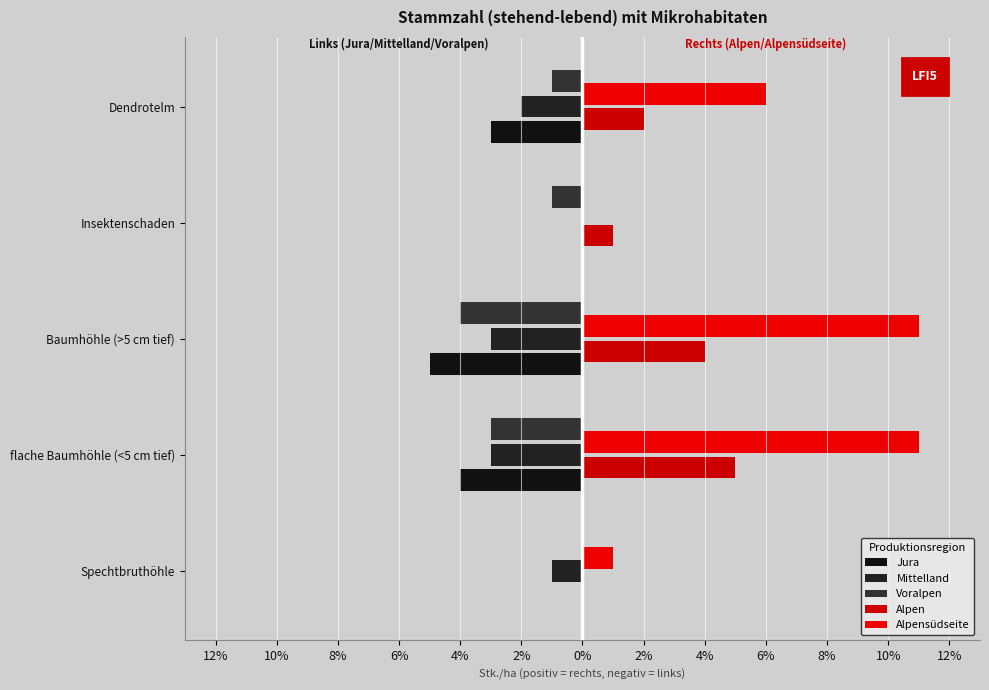

Which series has the widest spread of values?

Alpensüdseite